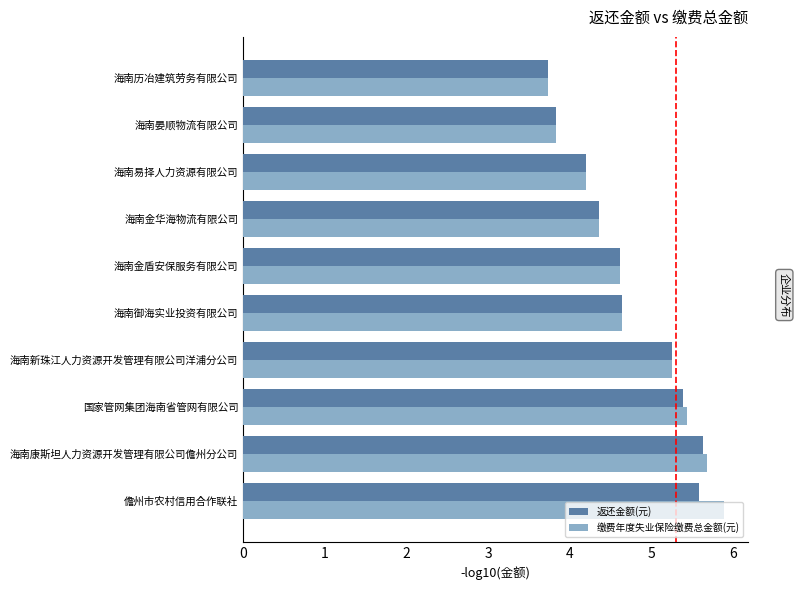

How many categories are shown in the chart?

10